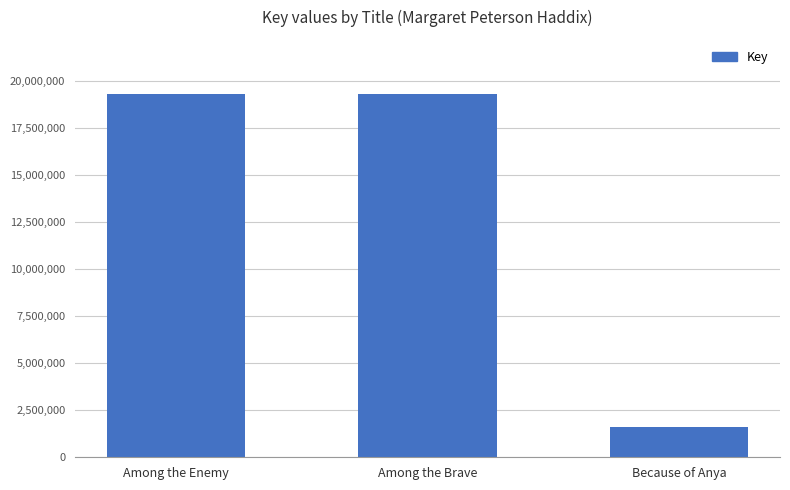

What is the value of the 2nd bar from the left?

19295472